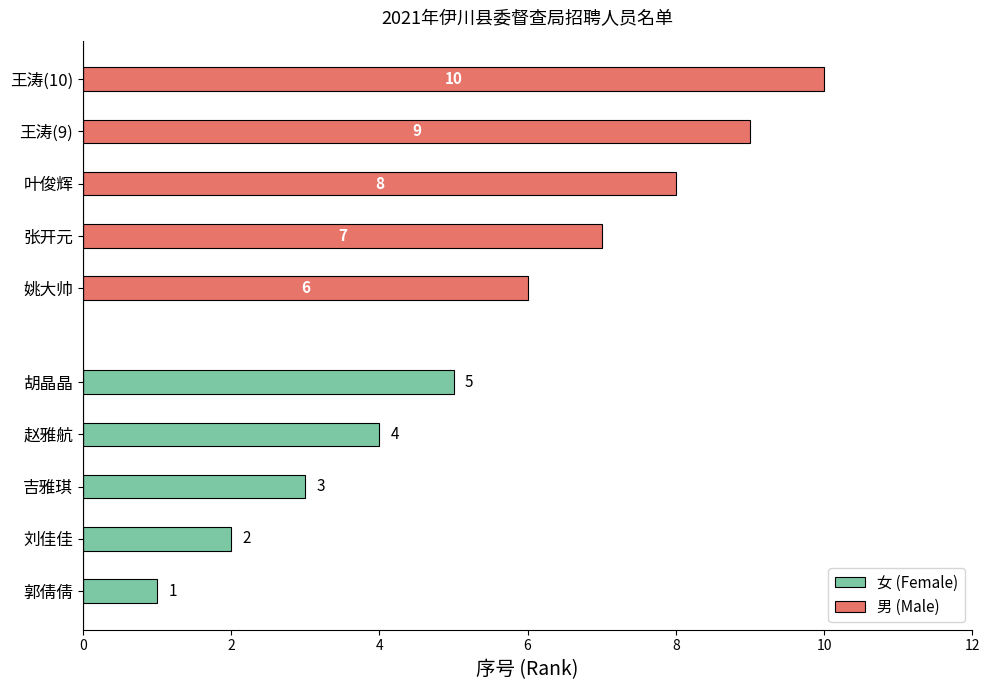

What is the difference between the highest and lowest values at 0?

5